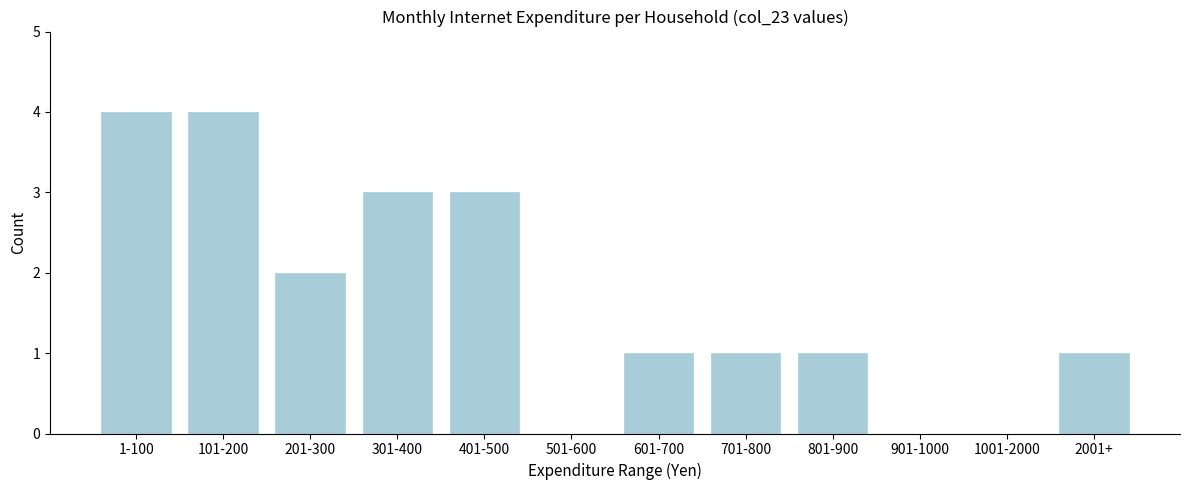

Reading left to right, what are all the values shown in this chart?

1-100=4	101-200=4	201-300=2	301-400=3	401-500=3	501-600=0	601-700=1	701-800=1	801-900=1	901-1000=0	1001-2000=0	2001+=1